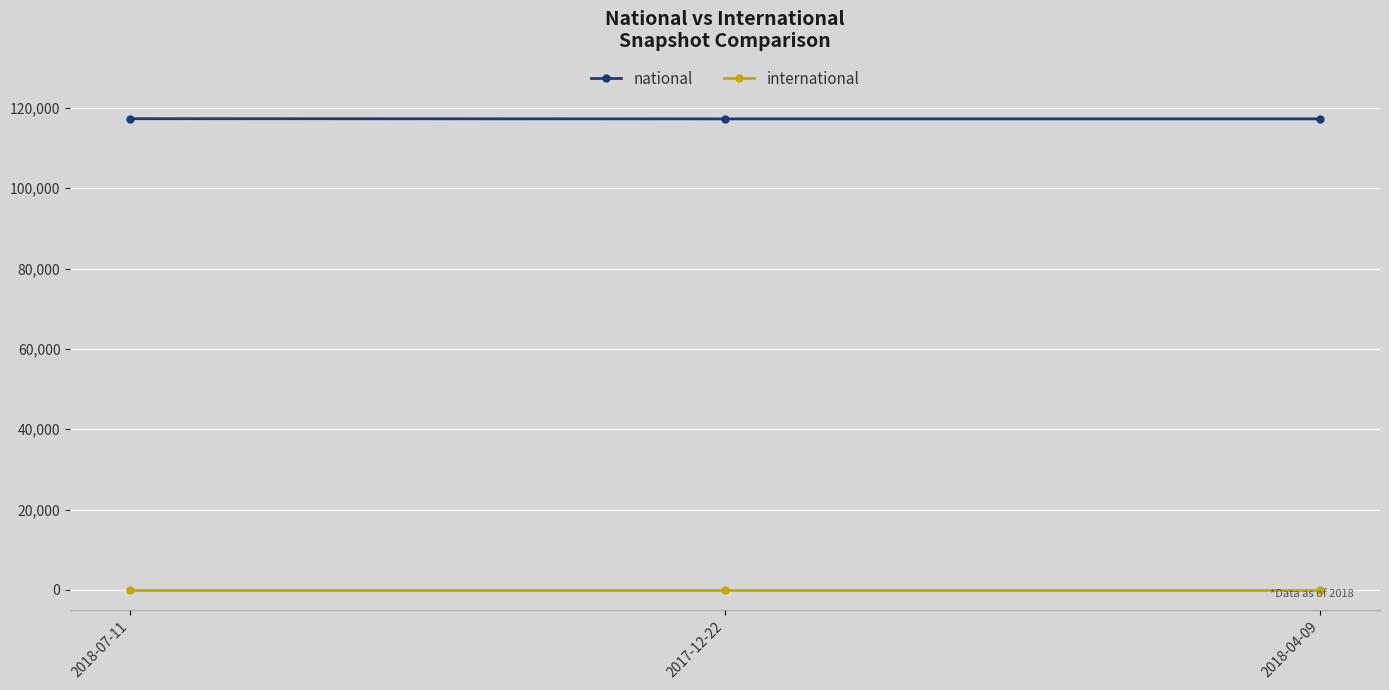

What is the label of the 2nd point from the left?

2017-12-22